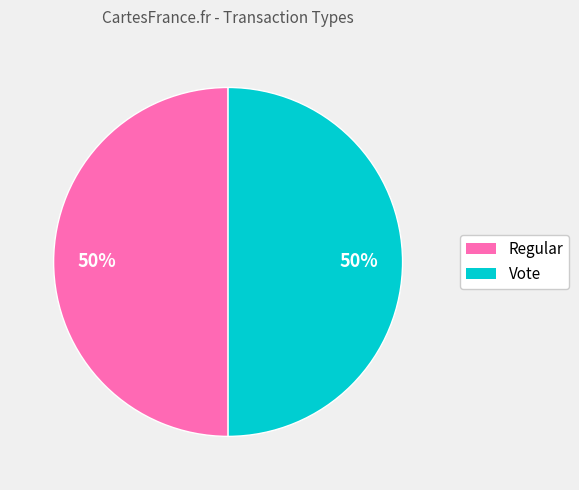

To the nearest percent, what is the average slice percentage?

50%